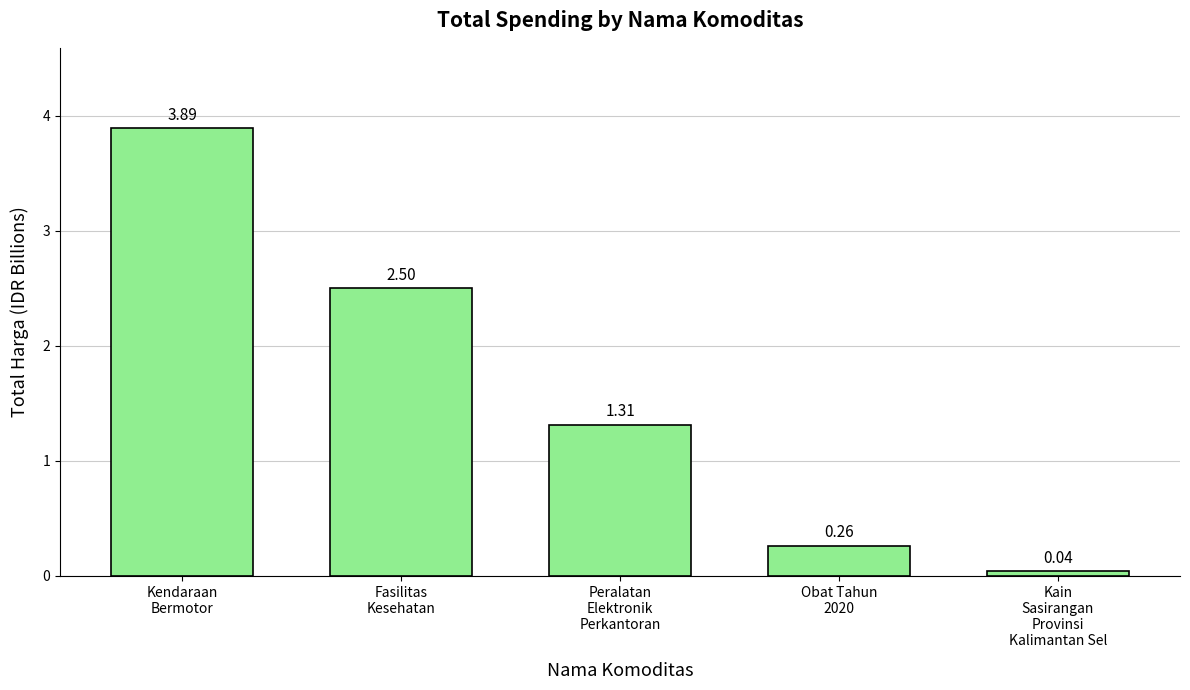

Are the bars grouped side by side (vs. stacked)?

No